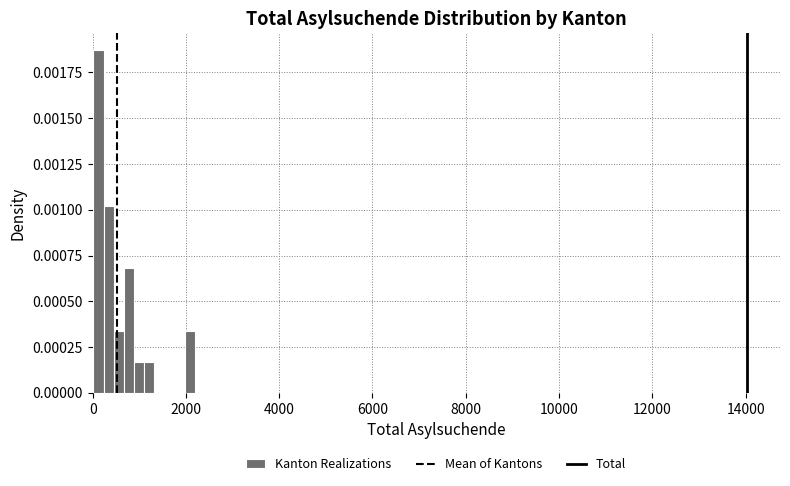

Around what value on the x-axis is the tallest bar? Give the approximate position of its centre, as read against the axis.

200